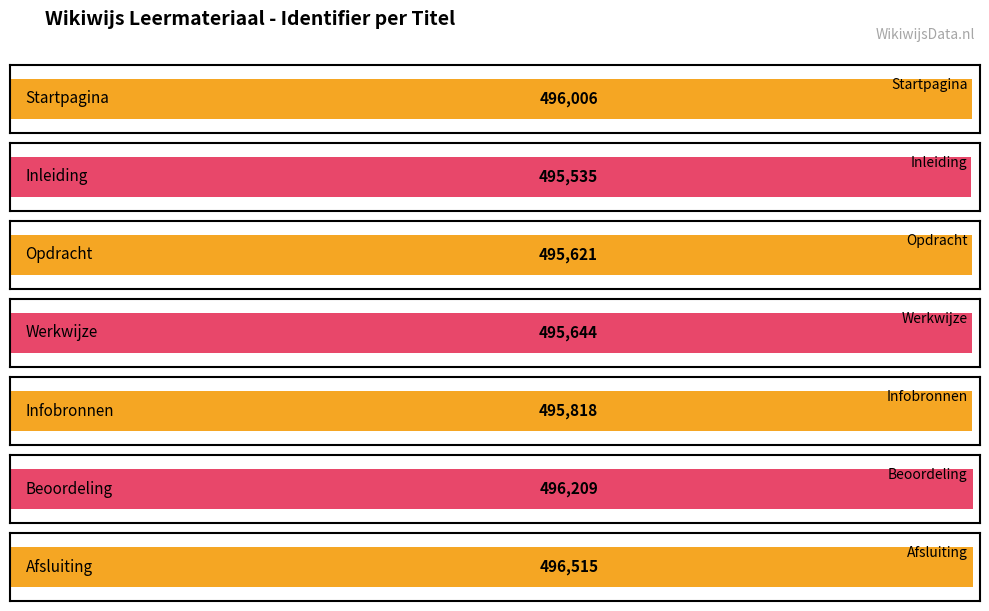

Which has a higher value, Opdracht or Inleiding?

Opdracht